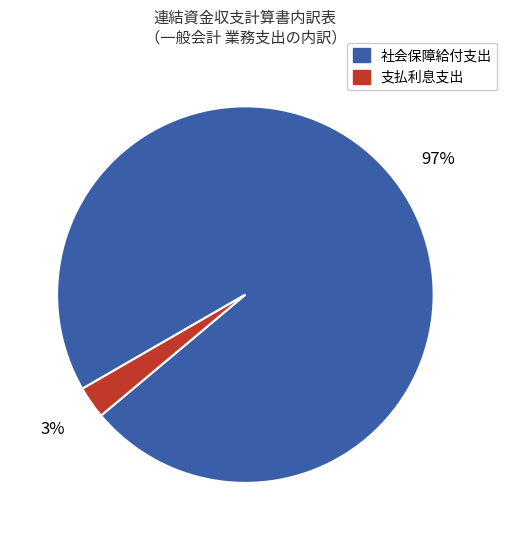

How many slices are in this pie chart?

2